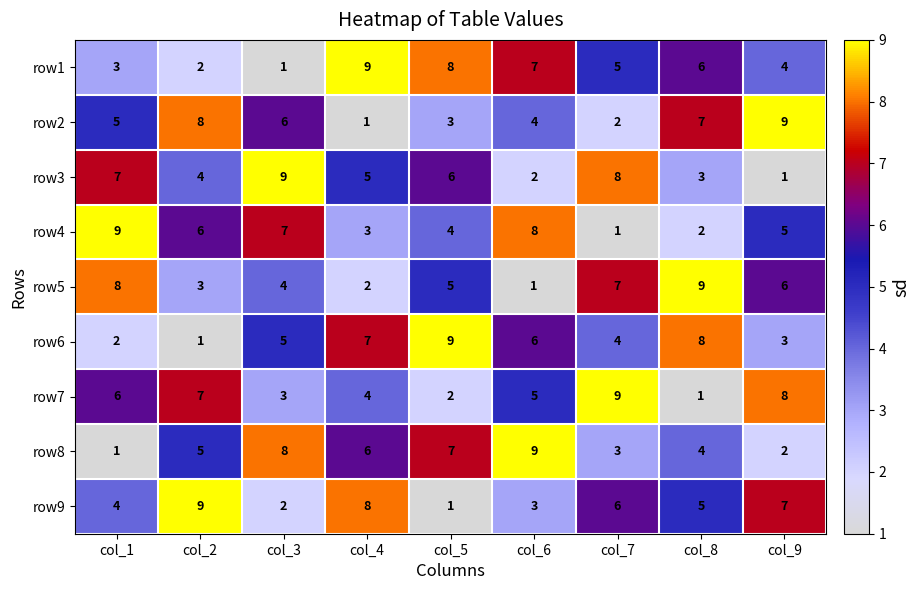

Rank the categories by row8 value from lowest to highest.

col_1, col_9, col_7, col_8, col_2, col_4, col_5, col_3, col_6